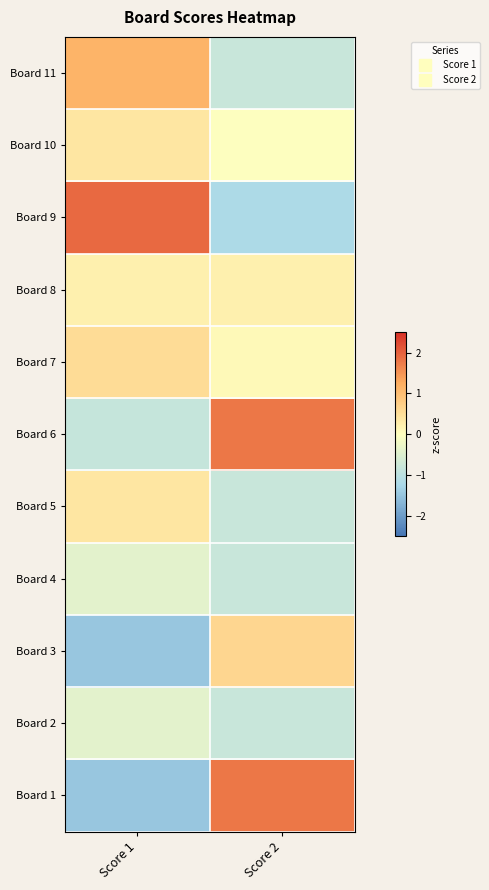

How many distinct data groups are displayed?

11